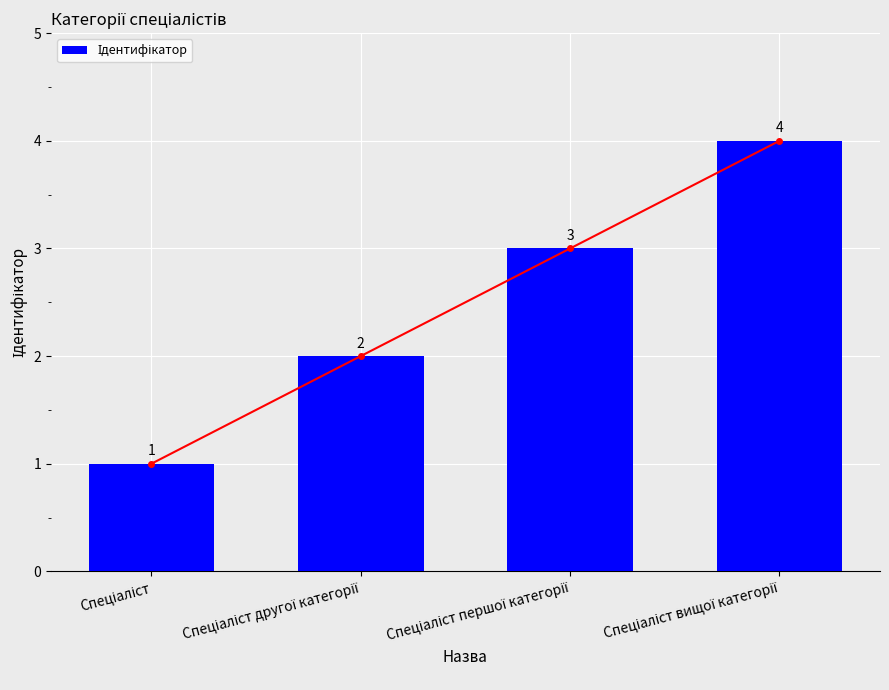

Count the number of categories in the chart.

4